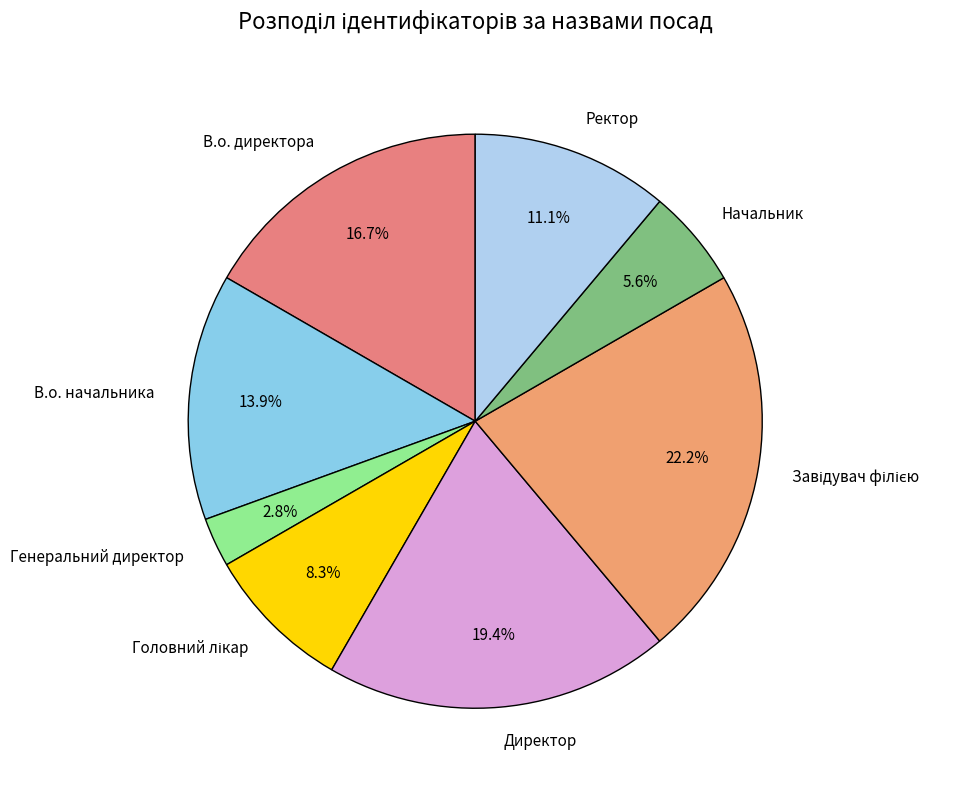

What percentage is the В.о. начальника slice, to the nearest percent?

14%